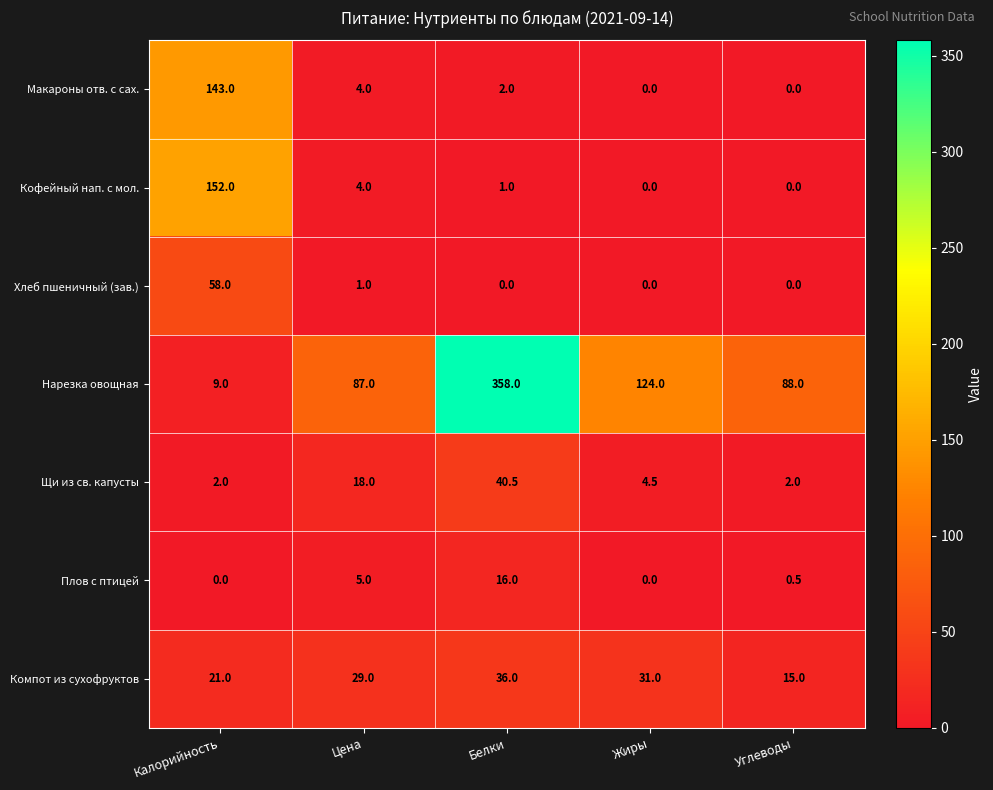

The Кофейный нап. с мол. series shows -51.4 at Жиры. True or false?

False